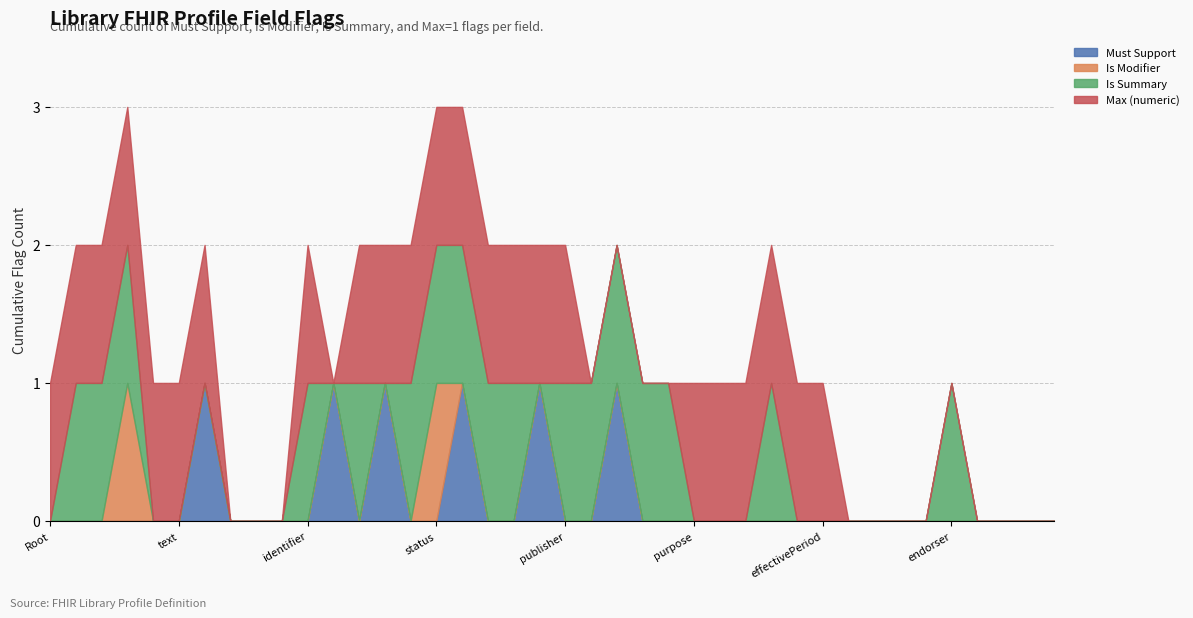

List the series in order of their overall mean, lowest first.

Is Modifier, Must Support, Is Summary, Max (numeric)